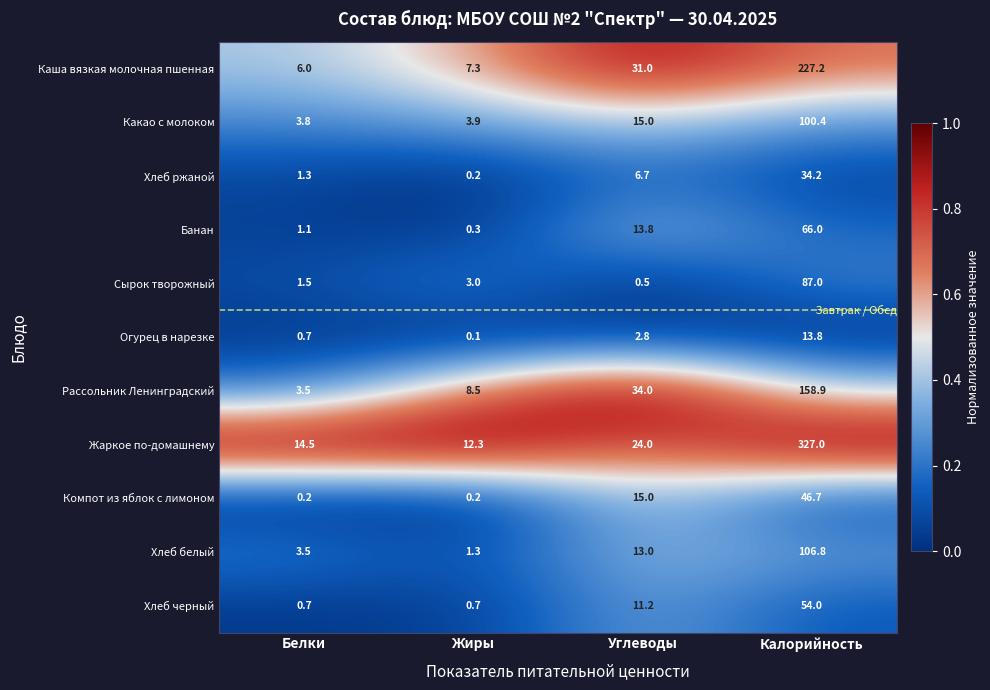

At which label does Жаркое по-домашнему reach its peak?

Калорийность